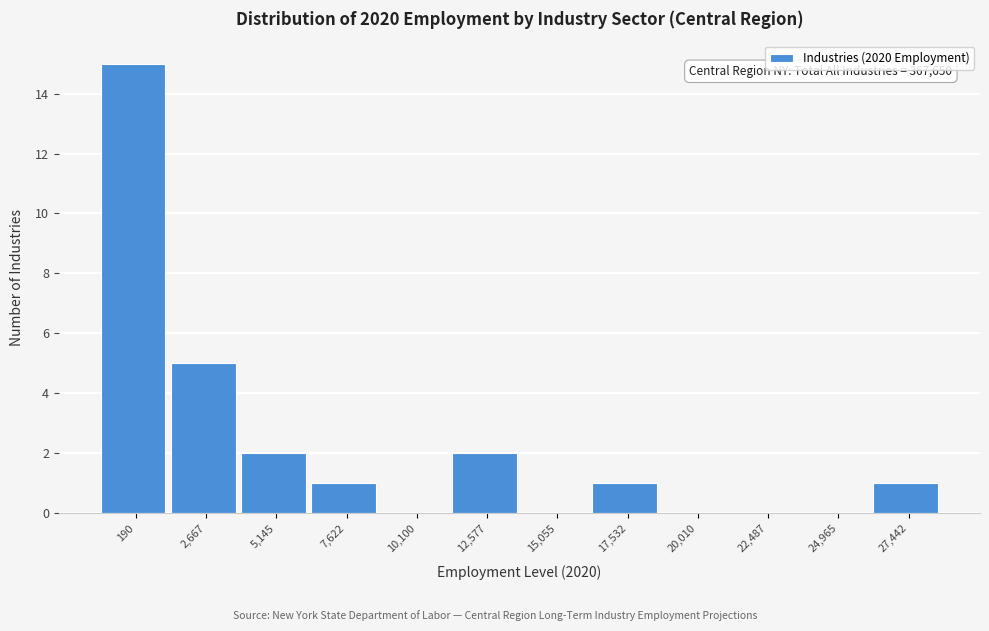

Reading left to right, what are all the values shown in this chart?

190=15	2,667=5	5,145=2	7,622=1	10,100=0	12,577=2	15,055=0	17,532=1	20,010=0	22,487=0	24,965=0	27,442=1